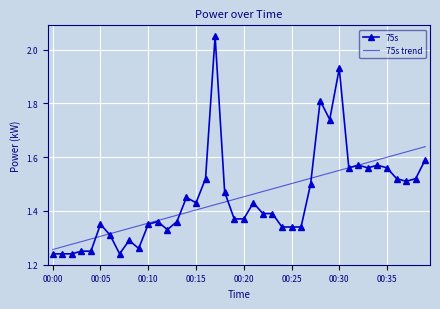

Rank the series by their maximum value, from lowest to highest.

75s trend, 75s